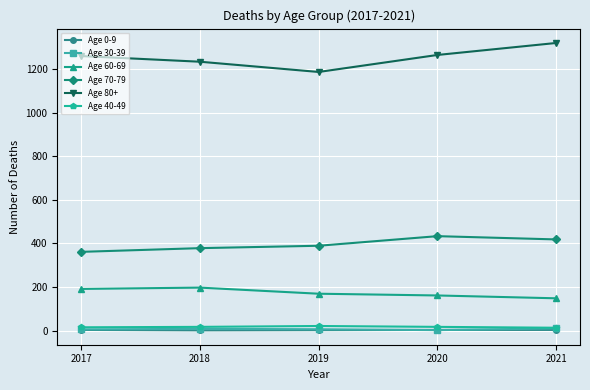

How many series are shown in this chart?

6